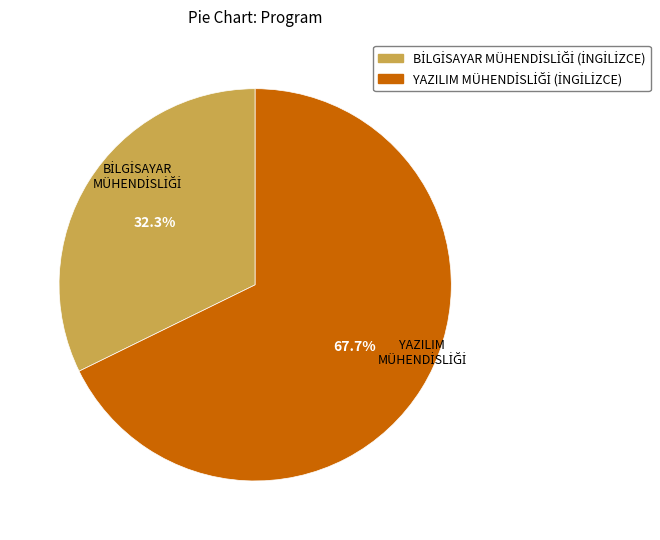

Is there a majority slice in this chart?

Yes